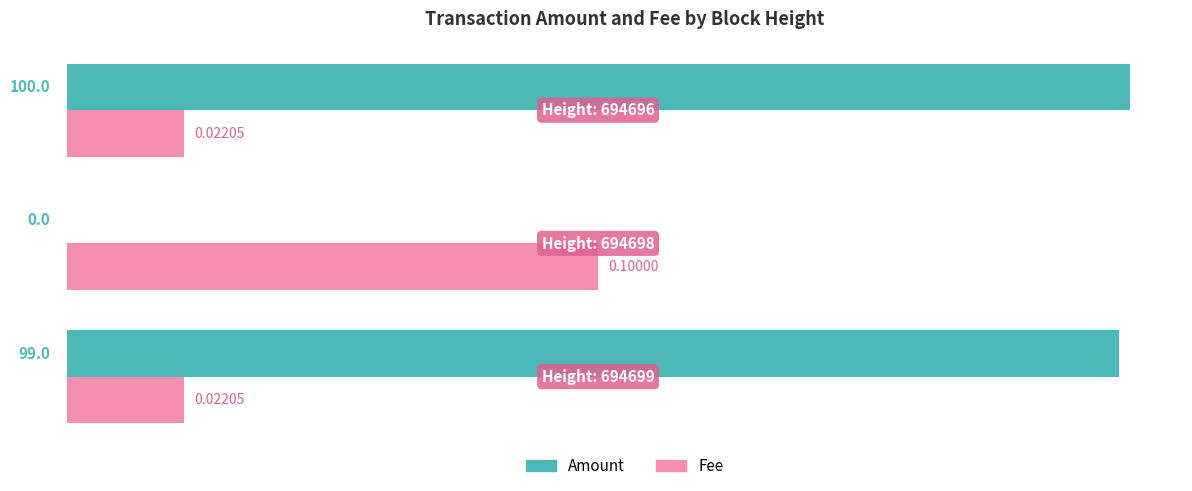

Which series has the largest total across all categories?

Amount